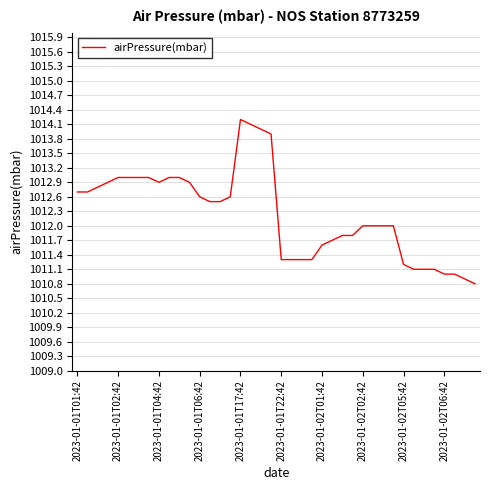

What is the greatest value displayed?

1014.2